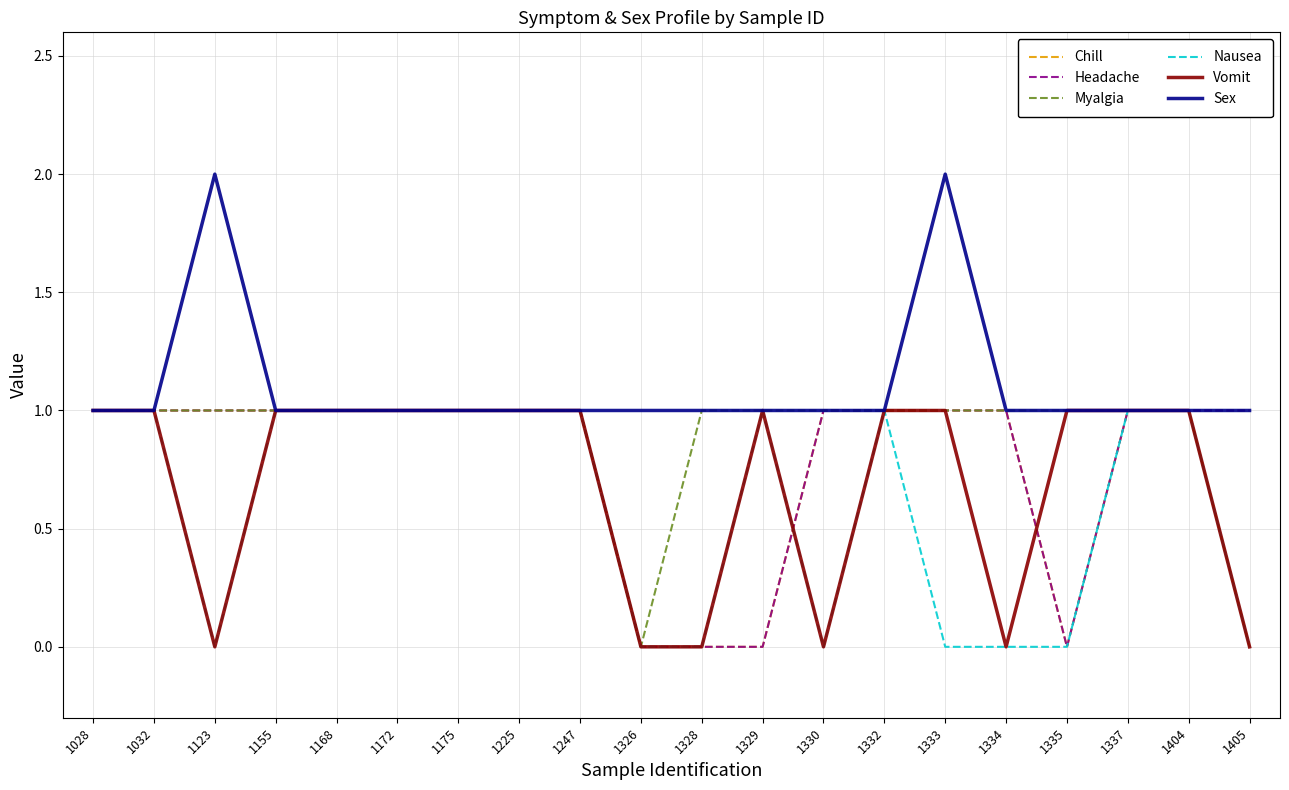

Does the chart have visible grid lines?

Yes